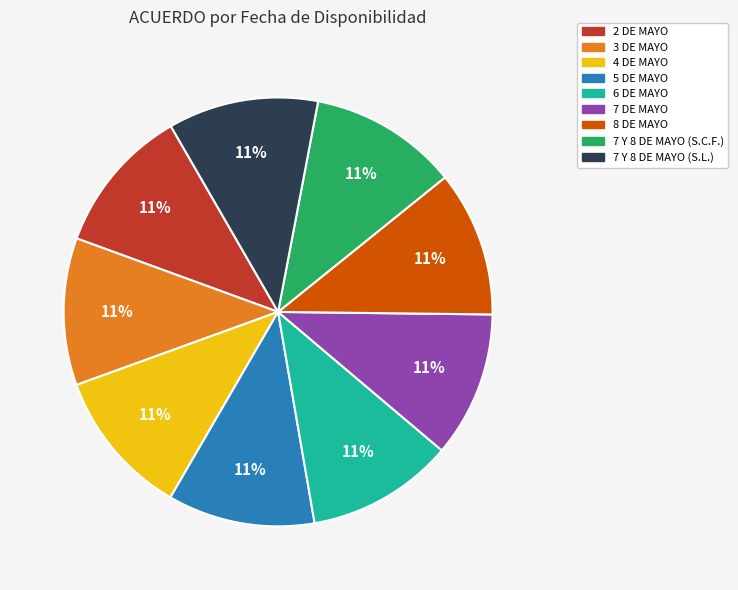

Is the sum of 7 DE MAYO and 3 DE MAYO greater than half?

No